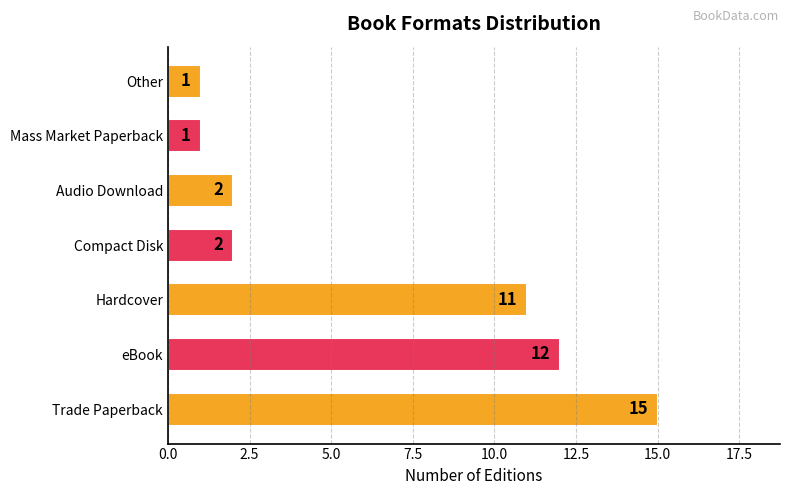

What is the sum of all values?

44